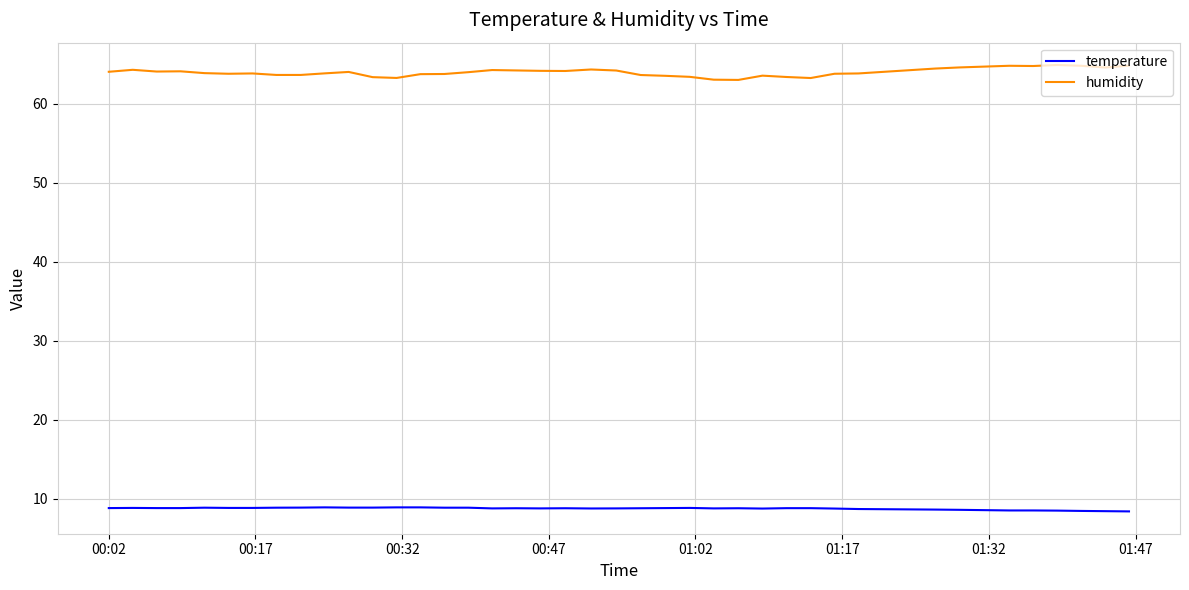

Which series has the largest total across all categories?

humidity